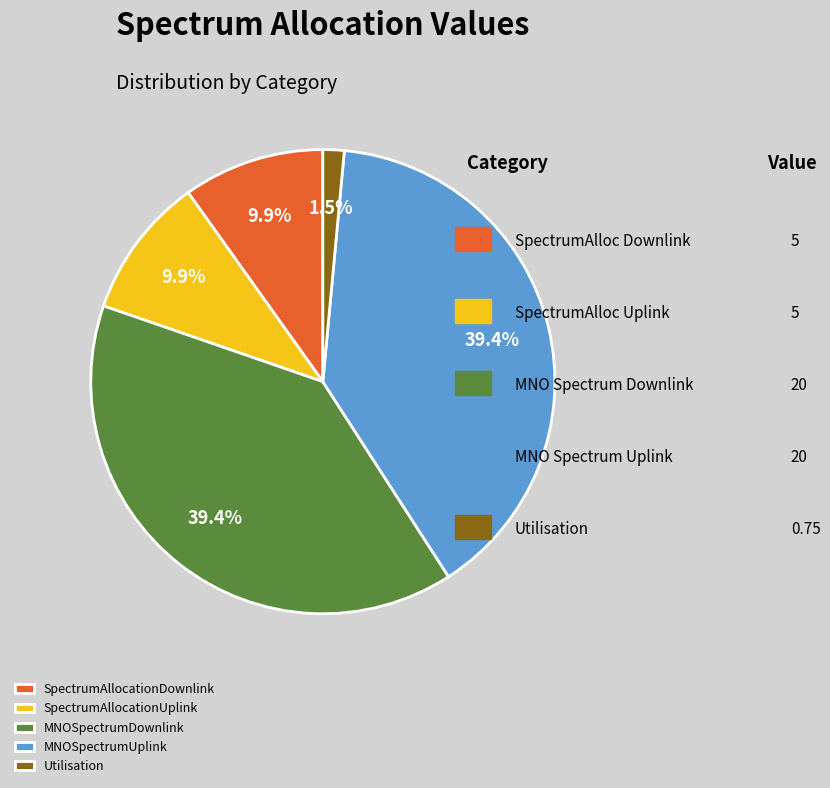

How many segments does this pie chart have?

5